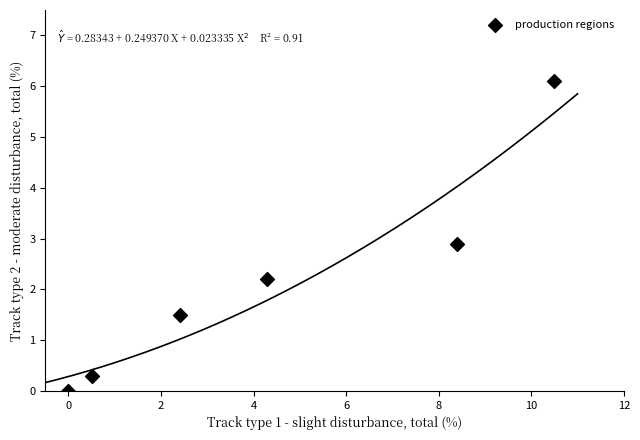

What is the average X value?

4.4